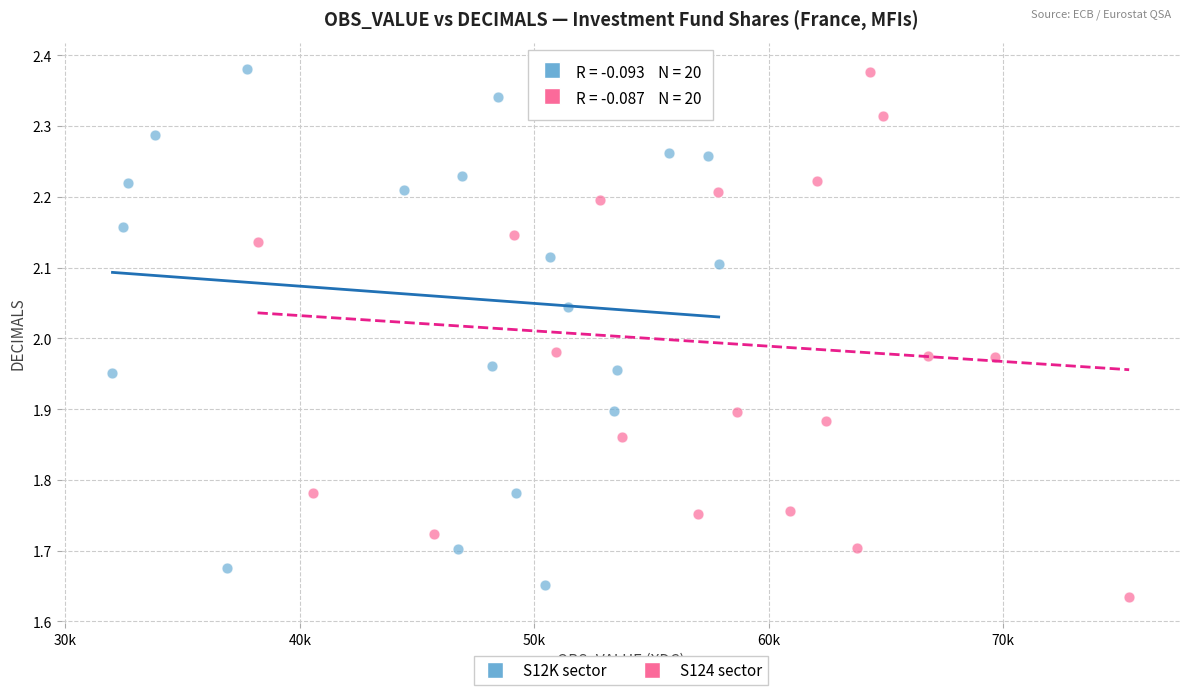

Which series reaches the minimum Y coordinate?

S124 sector